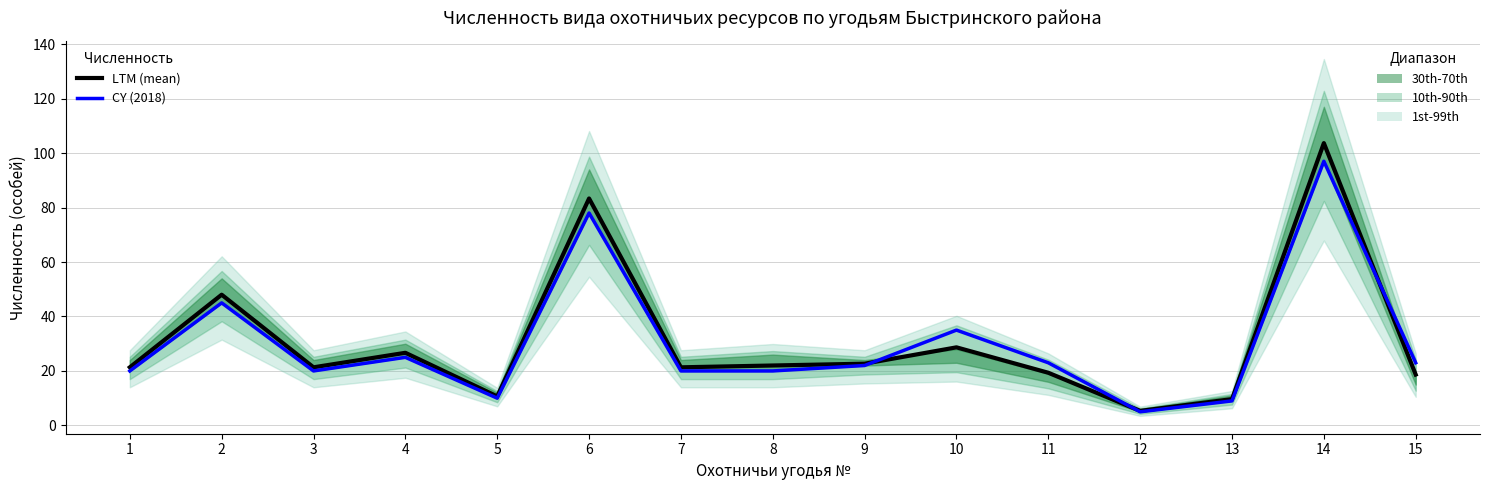

After their last crossing, which series has the higher values: LTM (mean) or CY (2018)?

CY (2018)